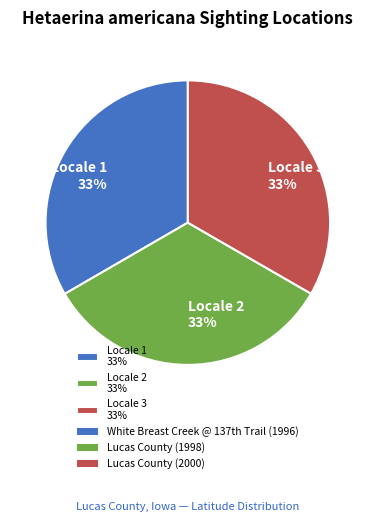

To the nearest percent, what percentage of the pie is Locale 2 33%?

33%